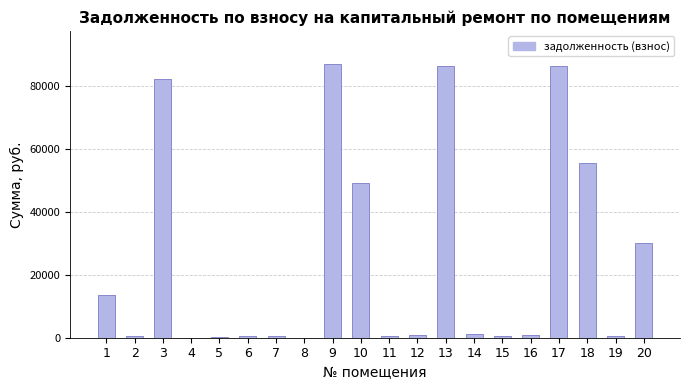

What is the maximum value shown in the chart?

86925.2